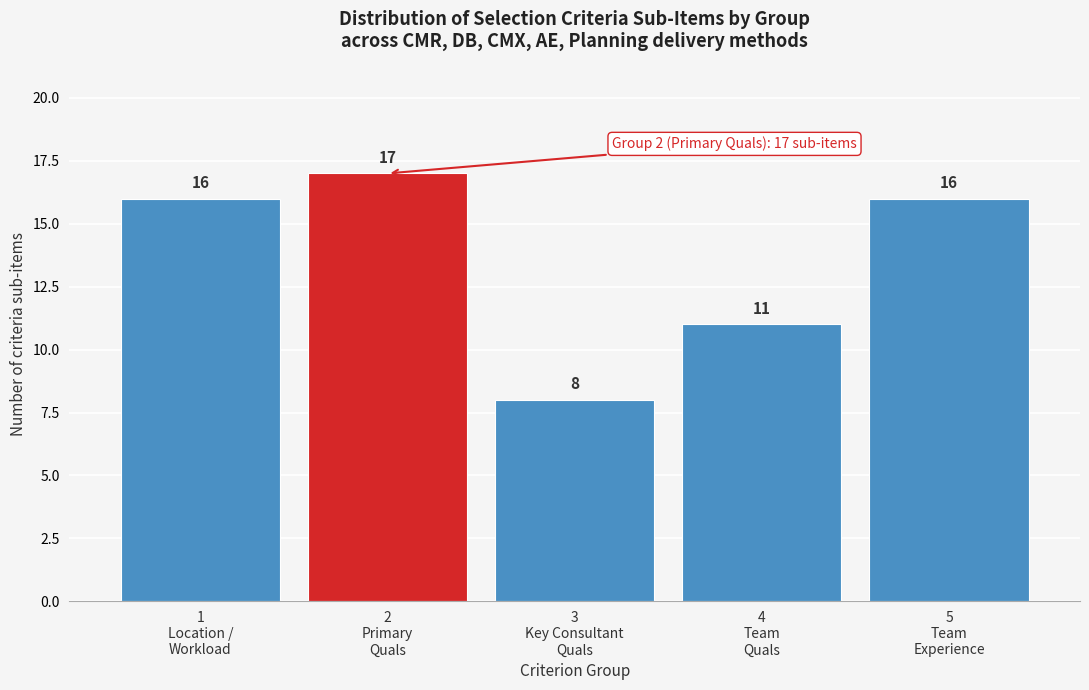

Reading left to right, what are all the values shown in this chart?

16	17	8	11	16